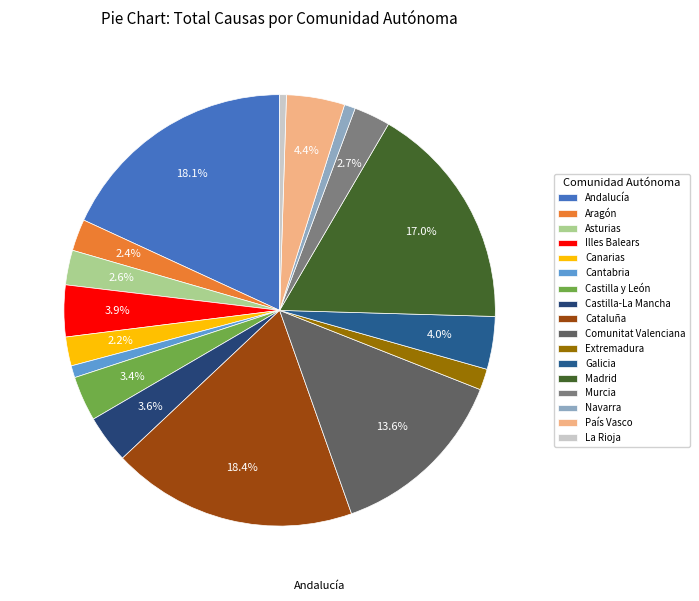

True or false: Castilla y León accounts for 16% of the total.

False